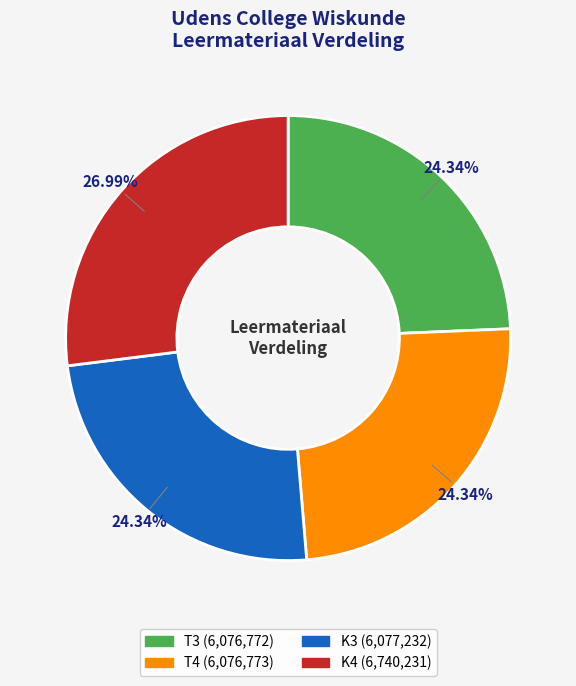

How many segments does this pie chart have?

4